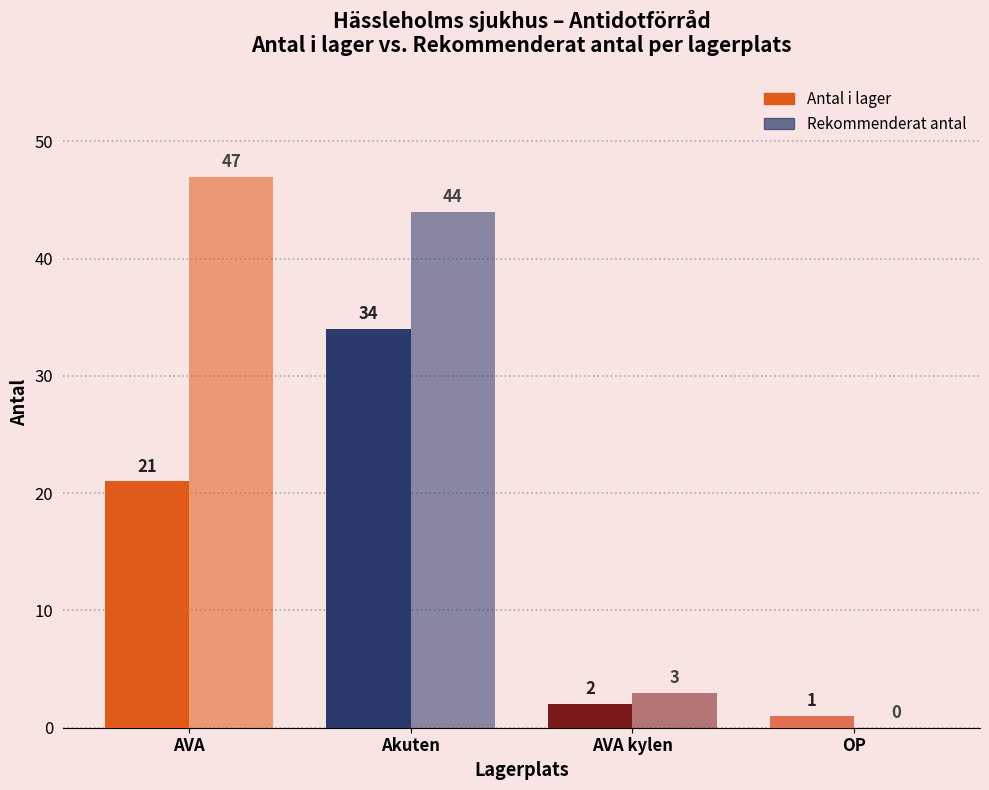

What is the label of the 4th bar from the right?

AVA